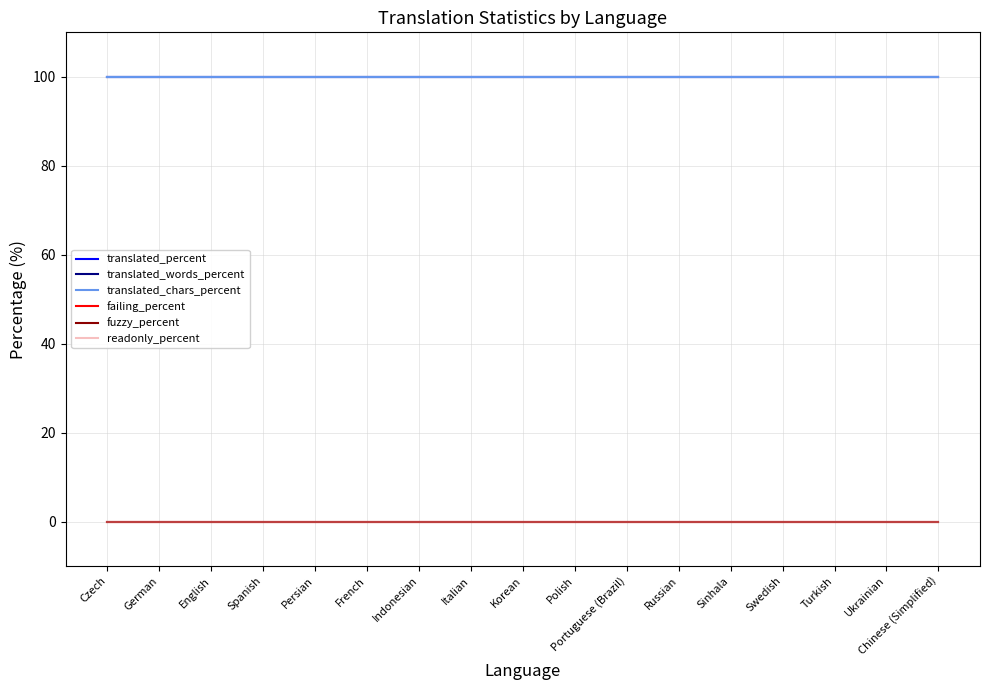

What position from the left is Spanish?

4